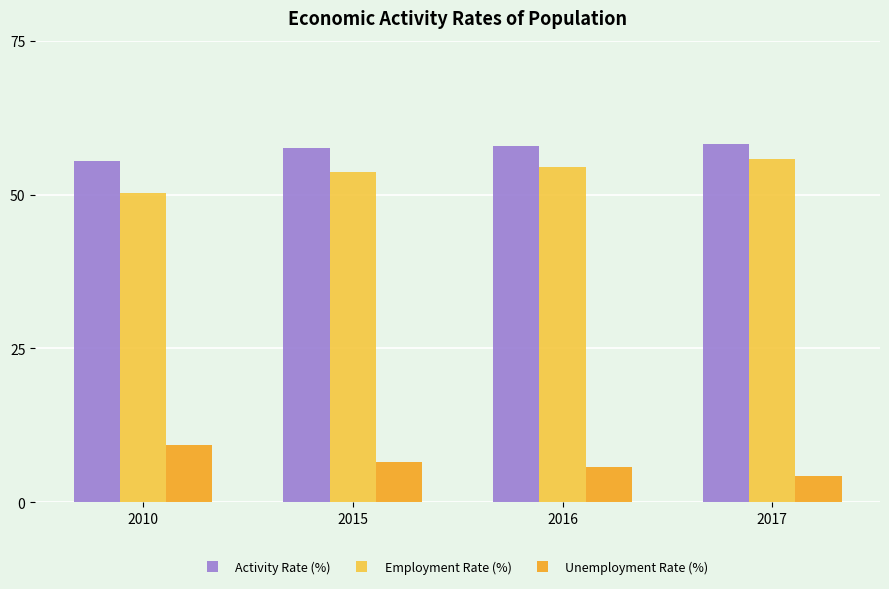

Count the number of data series in this chart.

3